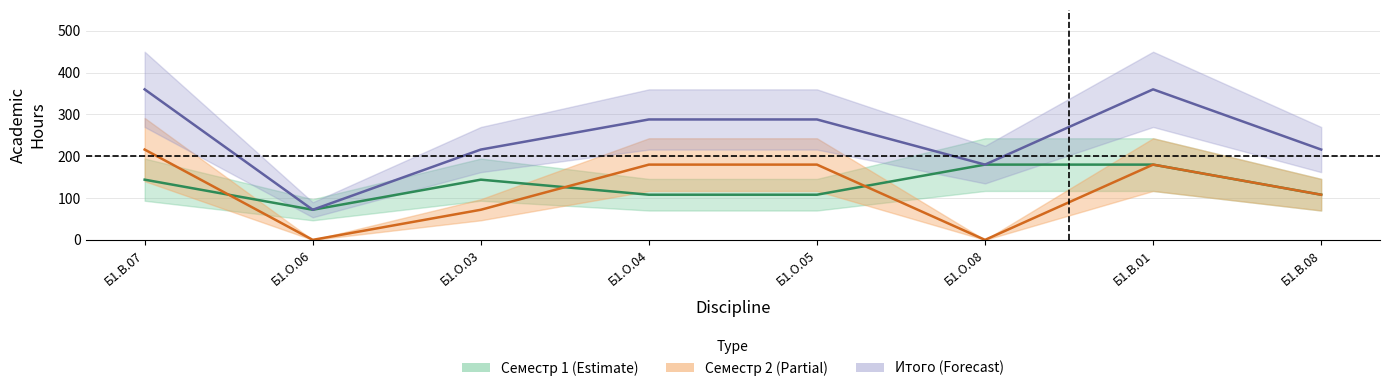

Rank the categories by Итого Всего value from highest to lowest.

Б1.В.07, Б1.В.01, Б1.О.04, Б1.О.05, Б1.О.03, Б1.В.08, Б1.О.08, Б1.О.06